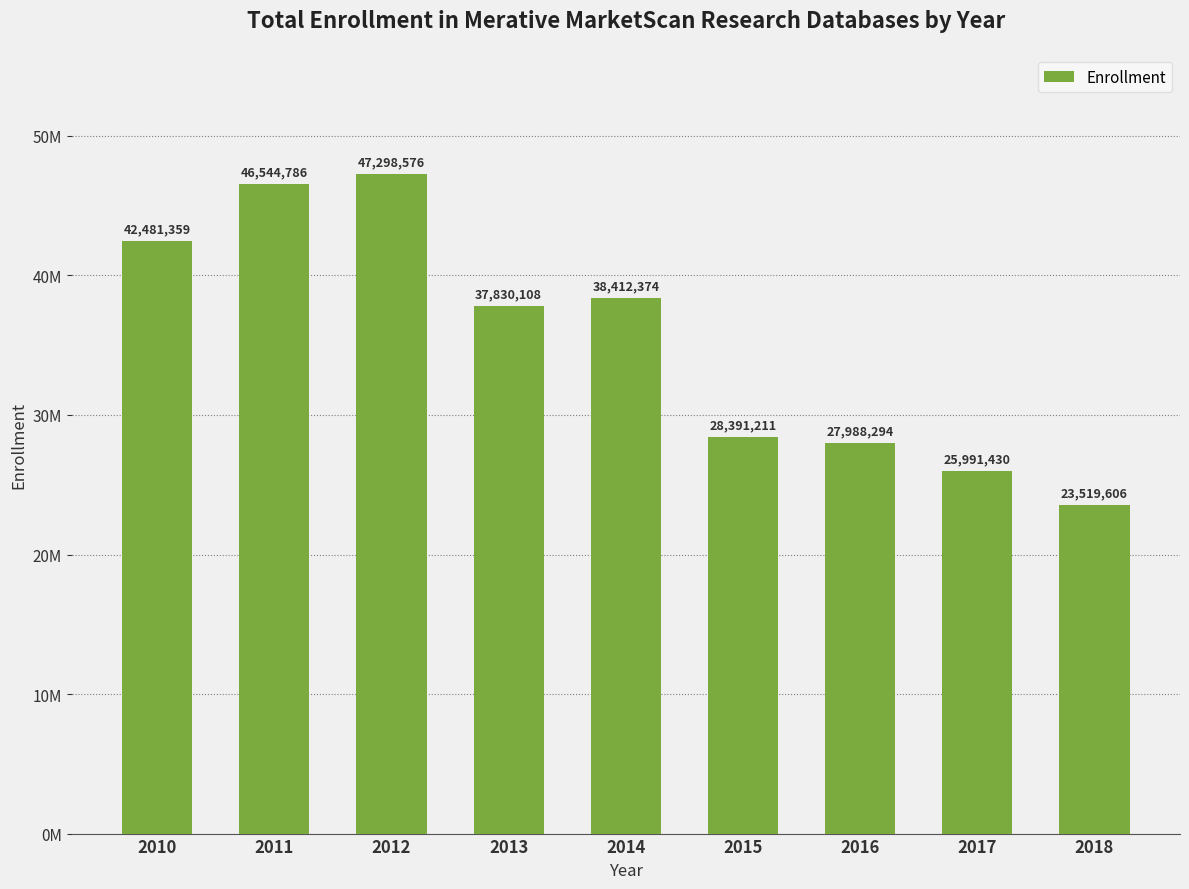

At which label does the data first exceed 37830108?

2010